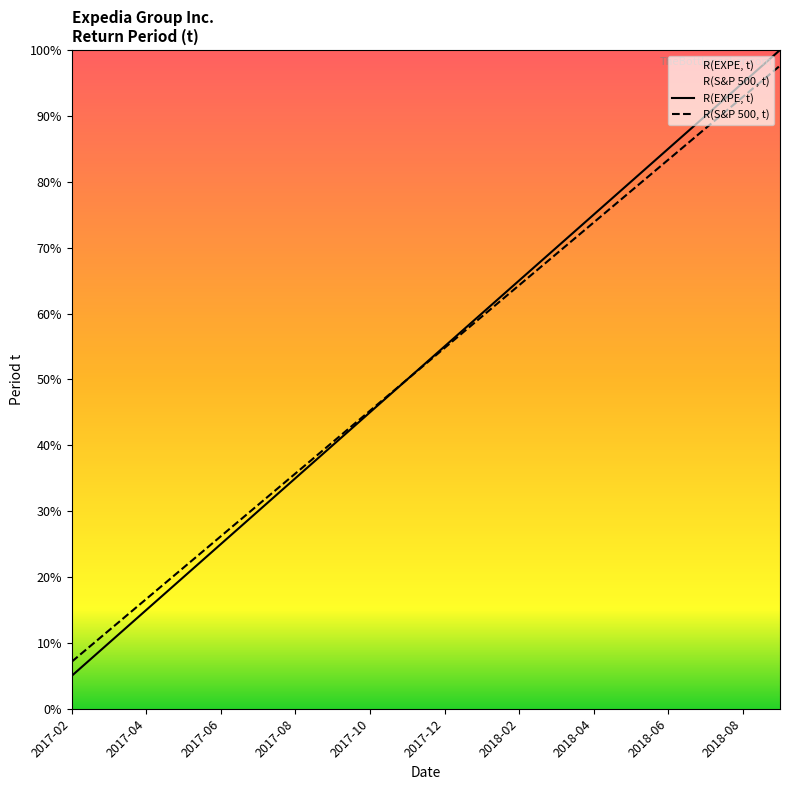

Is the value of R(S&P 500, t) at 2017-02 greater than the value of R(EXPE, t) at 2018-03?

No